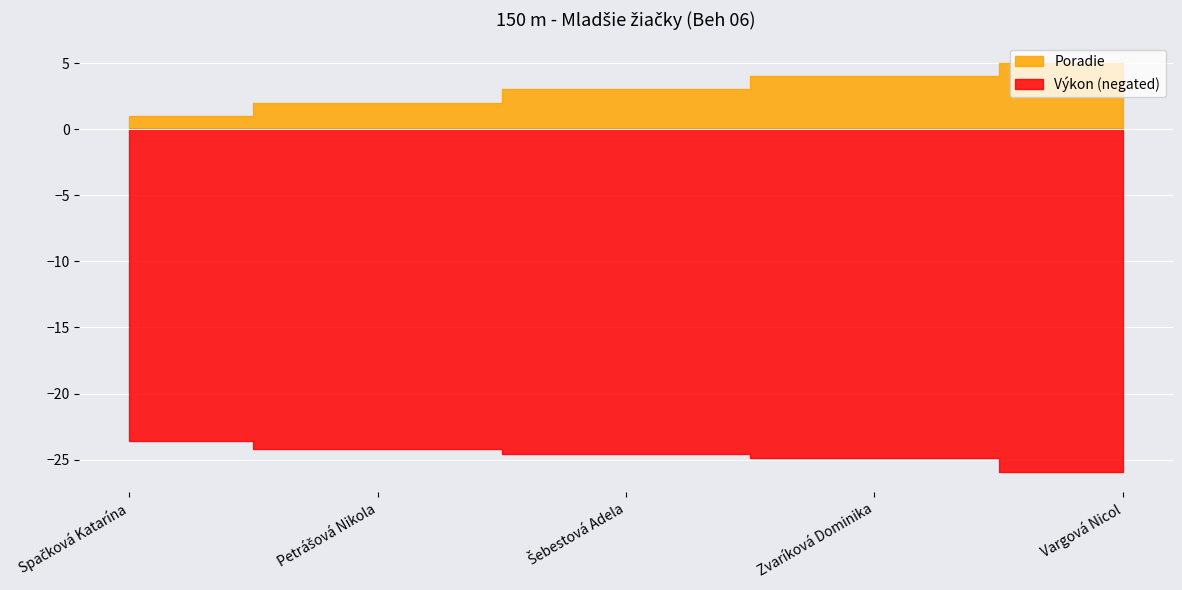

Which series has the widest spread of values?

Poradie